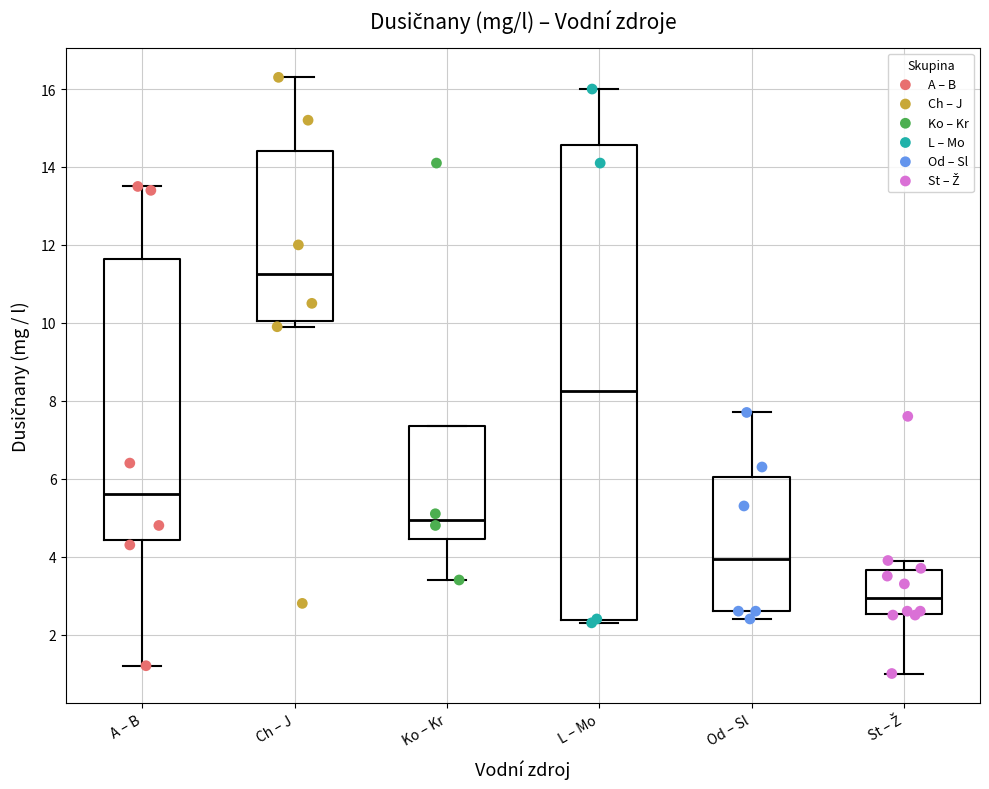

Reading left to right, read every box against the y-axis: the position of its median line, the range the box covers, and the ends of its whiskers. The values are not printed on the chart, so give them approximately, as read against the axis.

A – B: median 5.6, box 4.4 to 11.6, whiskers 1.2 to 13.6
Ch – J: median 11.2, box 10.0 to 14.4, whiskers 10.0 (just below the box's lower edge) to 16.4
Ko – Kr: median 5.0, box 4.4 to 7.4, whiskers 3.4 to 7.4
L – Mo: median 8.2, box 2.4 to 14.6, whiskers 2.4 (just below the box's lower edge) to 16.0
Od – Sl: median 4.0, box 2.6 to 6.0, whiskers 2.4 to 7.8
St – Ž: median 3.0, box 2.6 to 3.6, whiskers 1.0 to 4.0